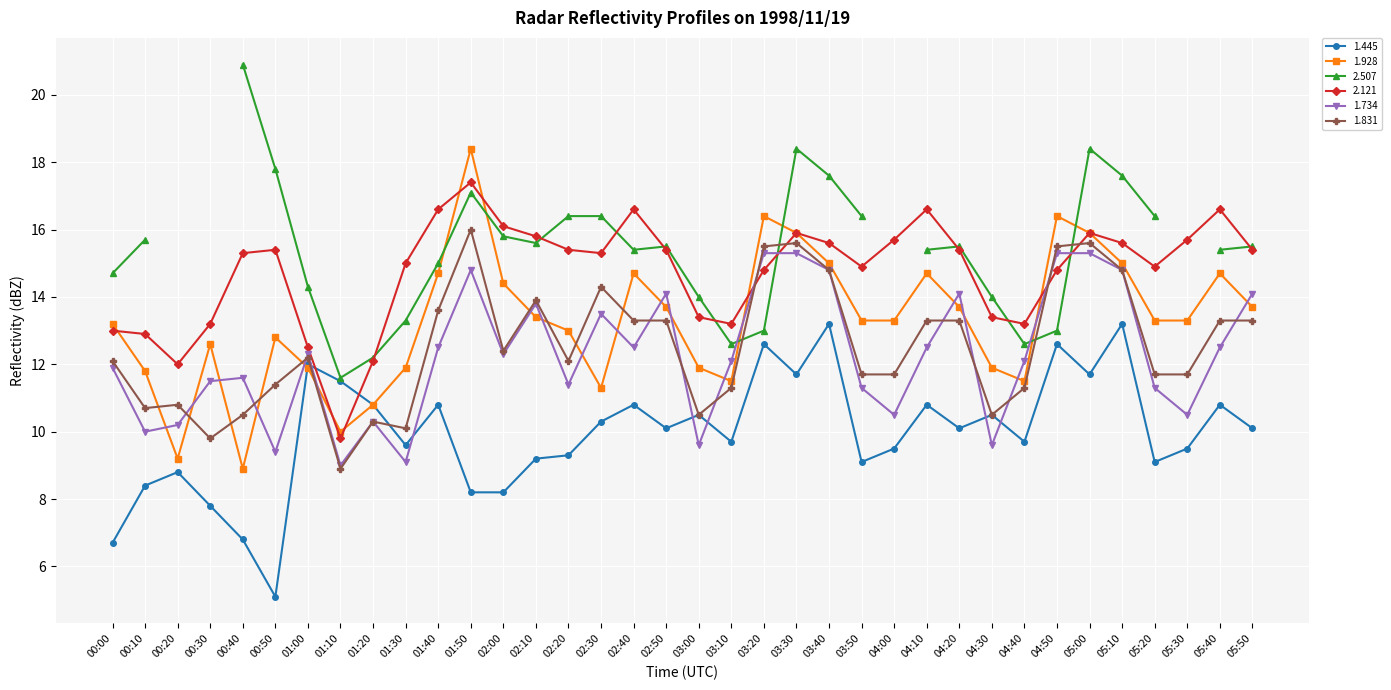

Where does the 1.831 series first go above 12?

00:00